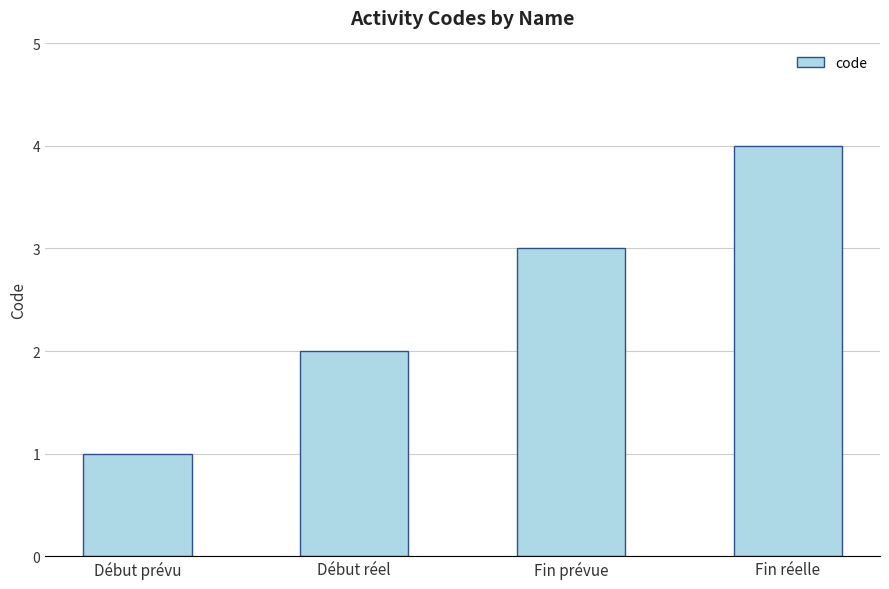

What is the difference between the values at Début prévu and Fin prévue?

2